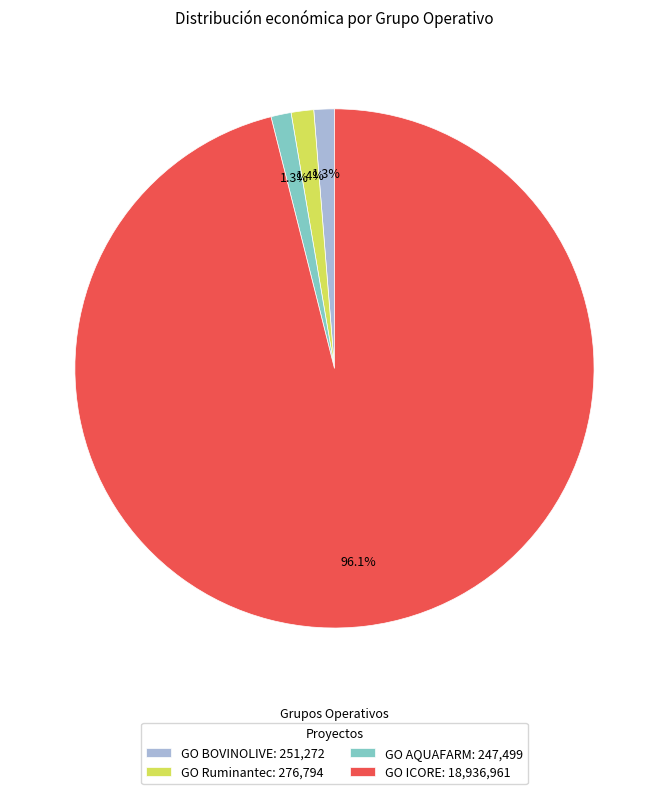

Does GO ICORE account for over 50% of the chart?

Yes